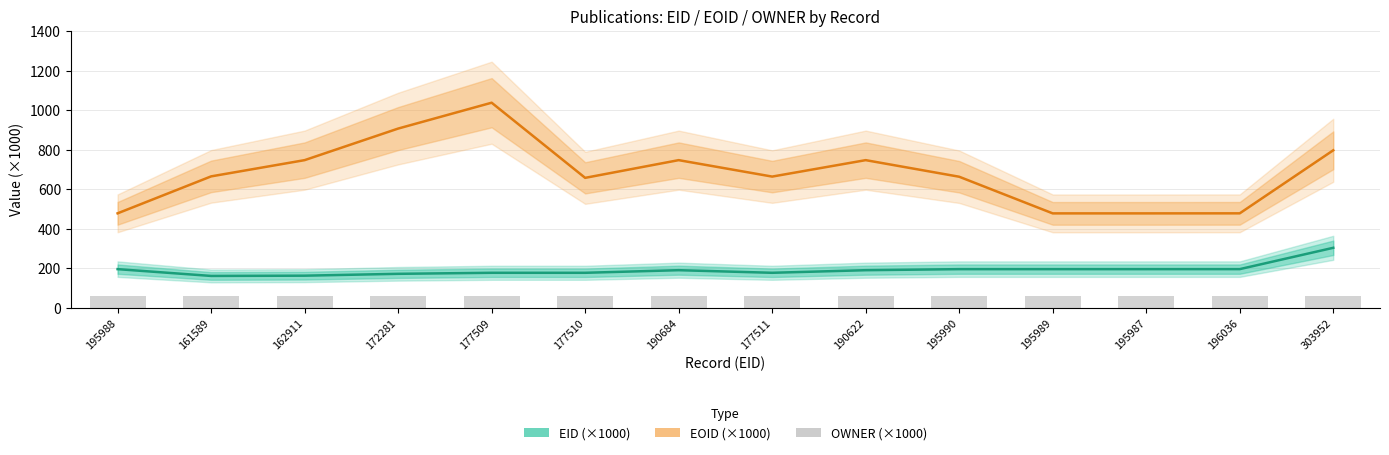

At which category is the sum across all series the highest?

177509